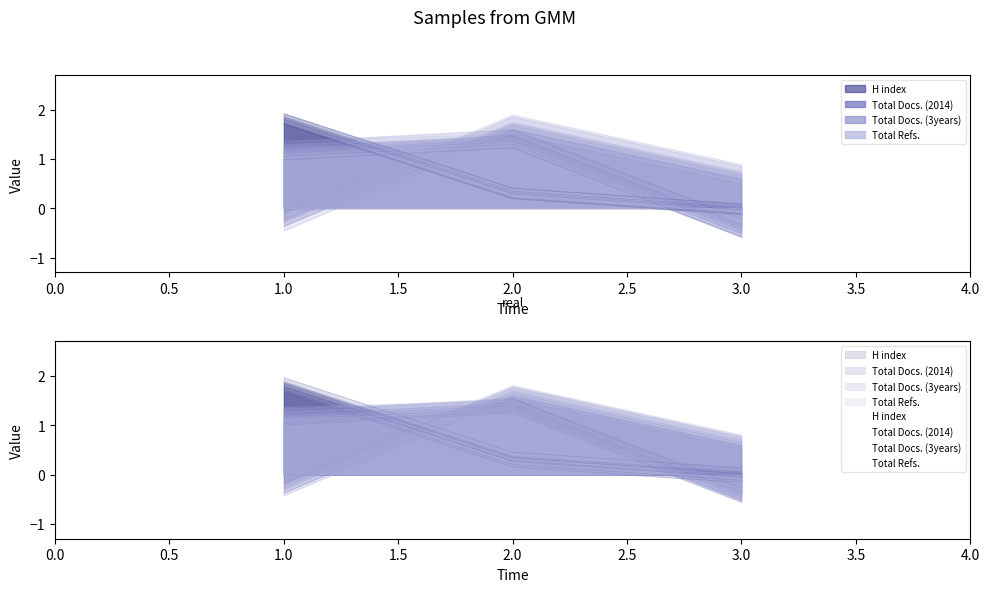

Is it true that Total Refs. equals 1.3 at 2?

True